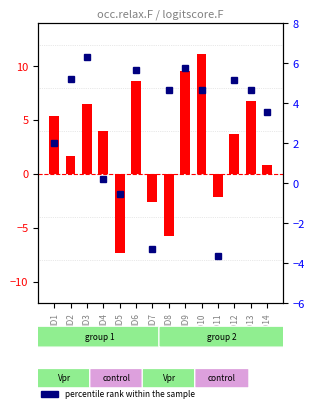

Where does the percentile rank within the sample series first go above 4?

ID2